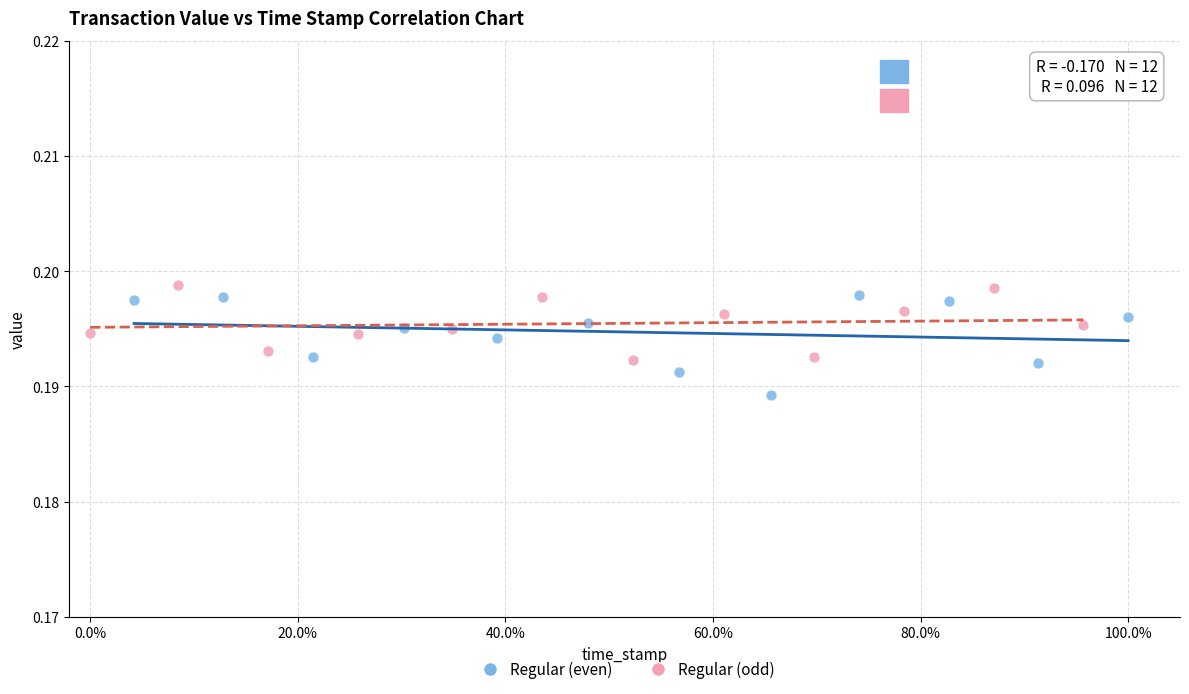

Which series contains the lowest Y value?

Regular (even)